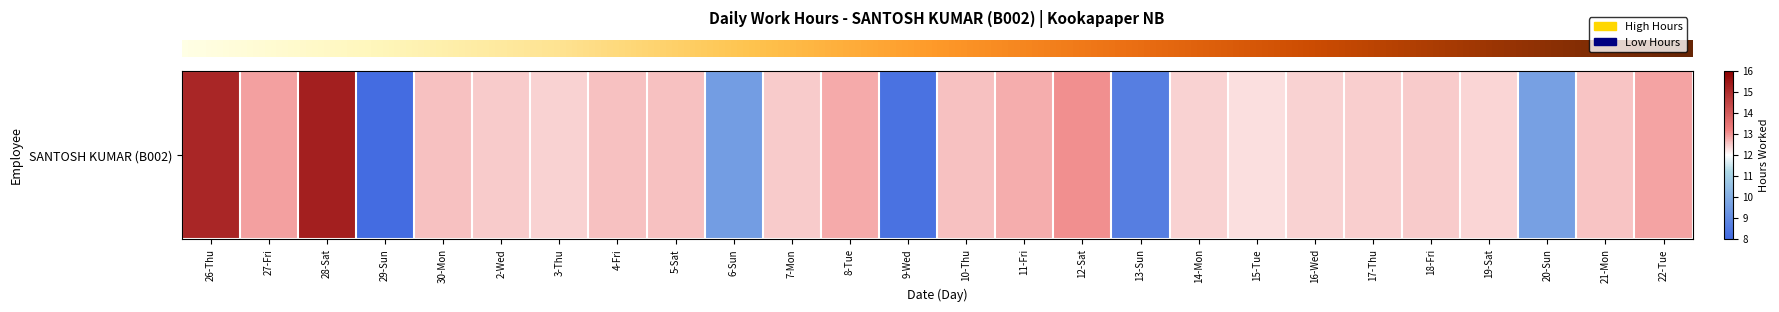

At which category does the chart reach its minimum across all series?

29-Sun